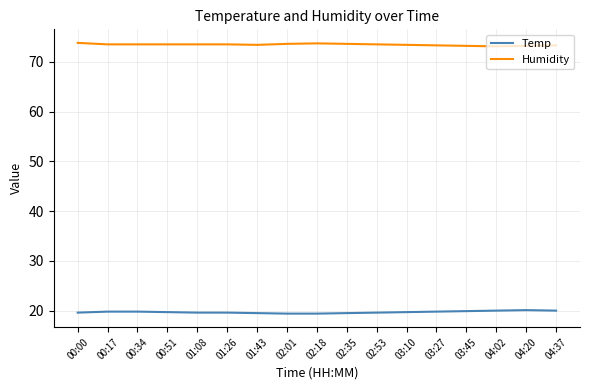

What is the maximum value for Humidity?

73.8